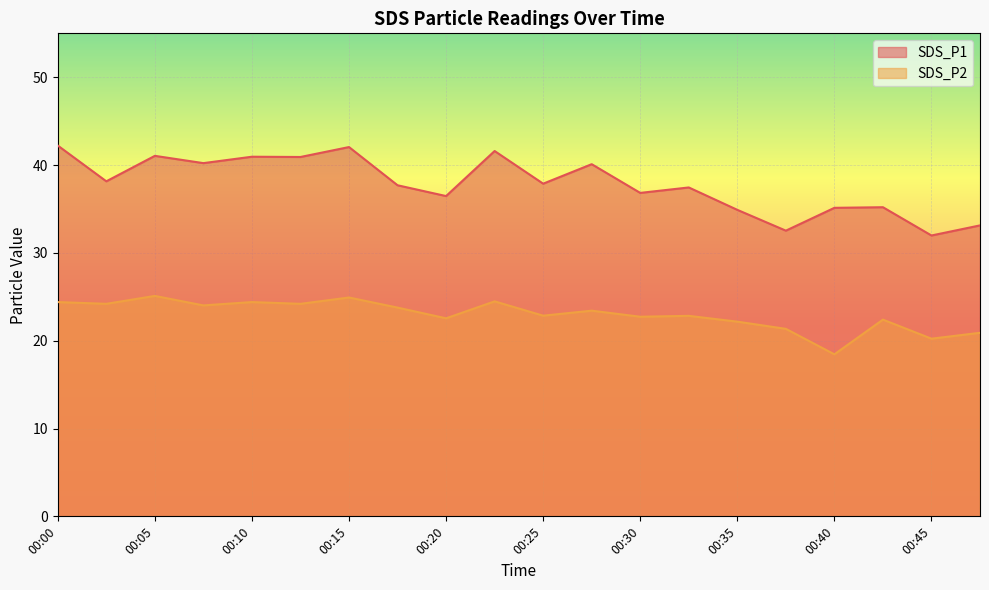

How many lines are shown in the chart?

2